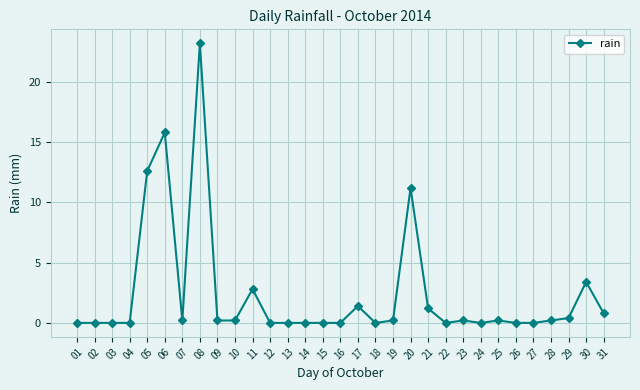

What is the change in value from 16 to 30?

+3.4